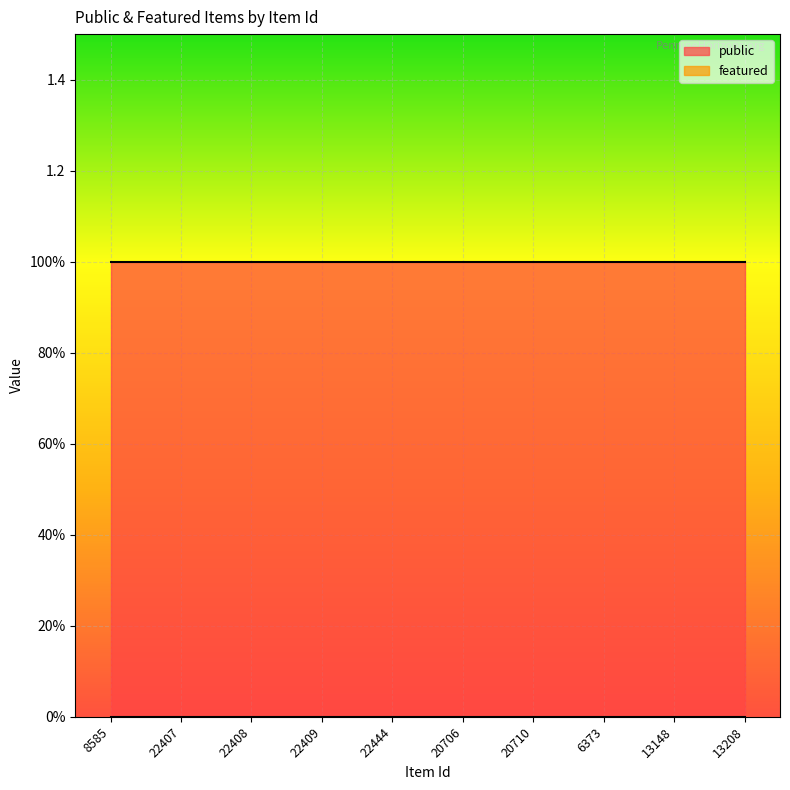

What is the label of the 4th point from the right?

20710